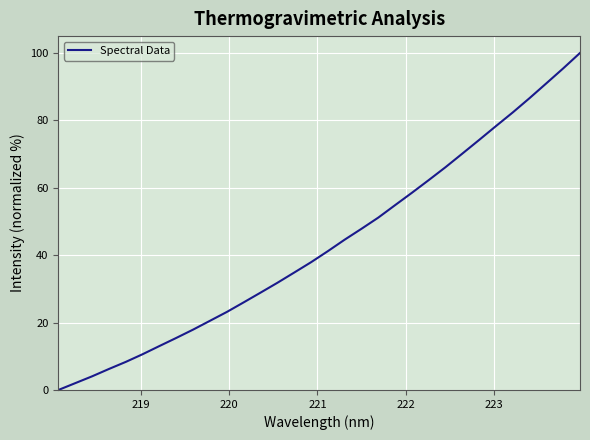

What is the difference between the maximum and minimum values?

100.0